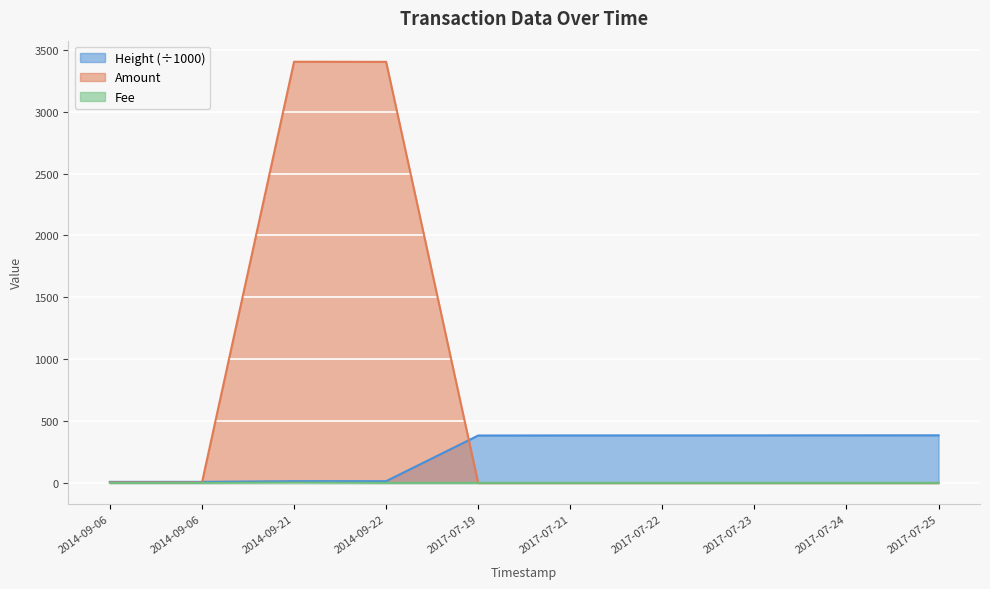

How many lines are shown in the chart?

3